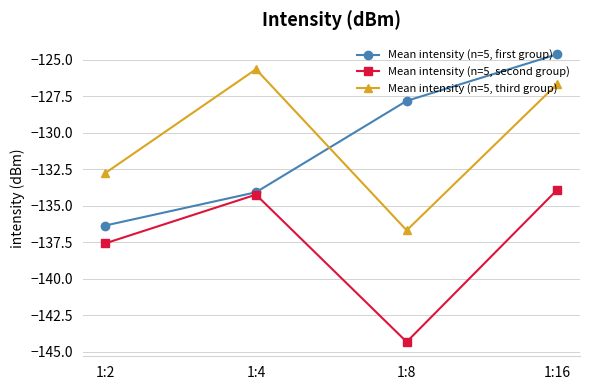

Does the chart have visible grid lines?

Yes